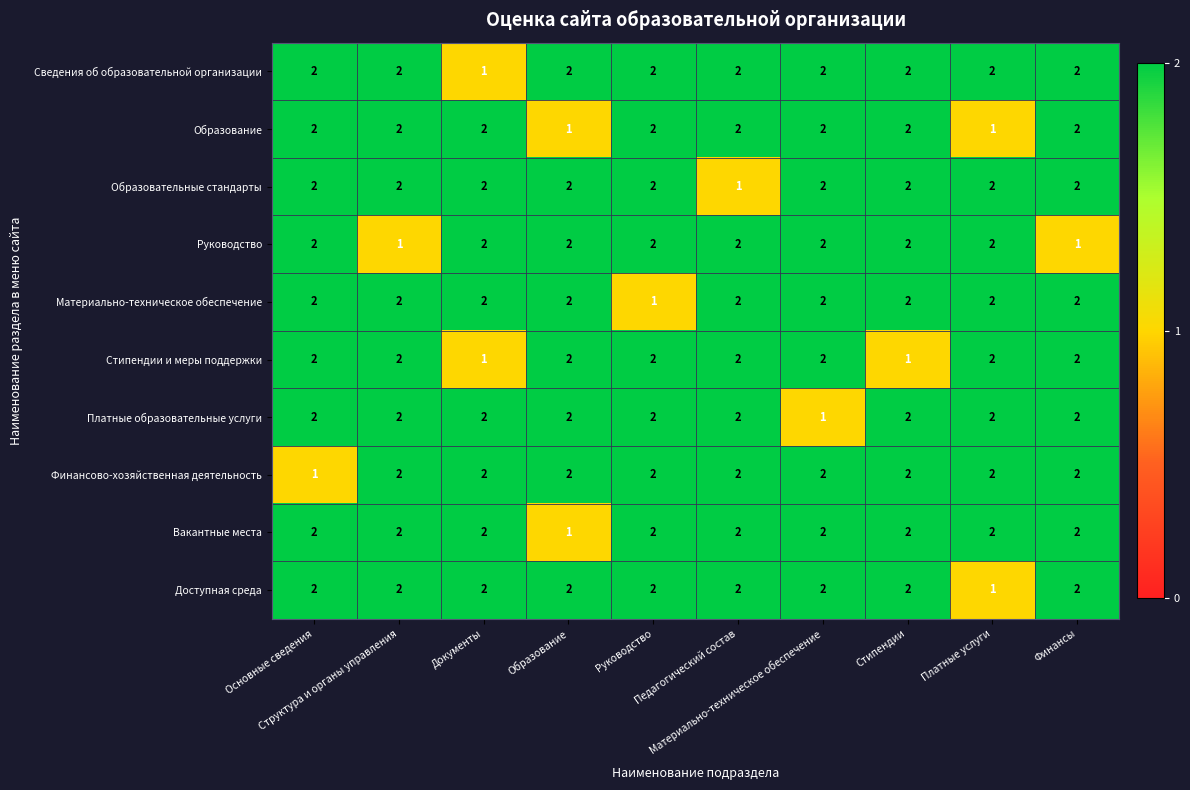

Count the Финансово-хозяйственная деятельность values in the range 2 to 3.

9